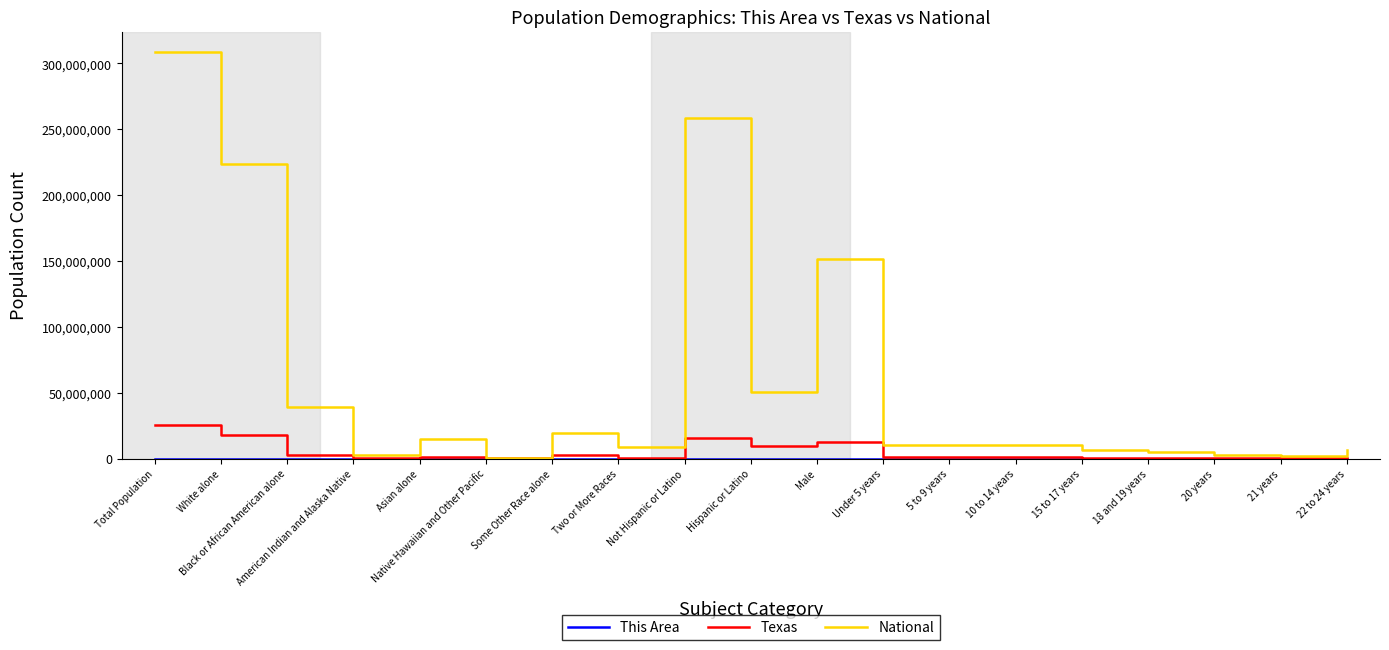

True or false: National has a value of 223553265 at White alone.

True